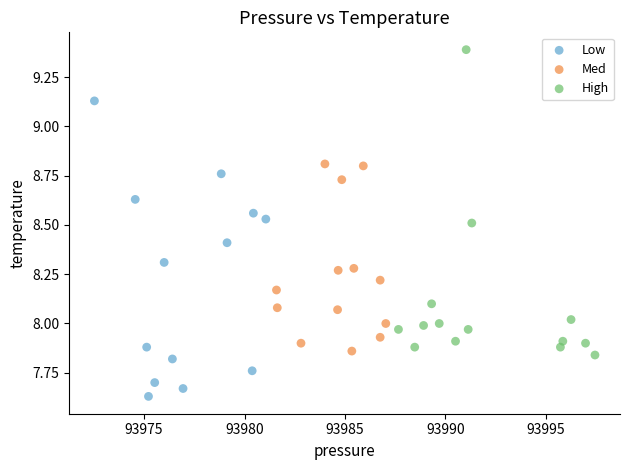

Which series contains the highest Y value?

High